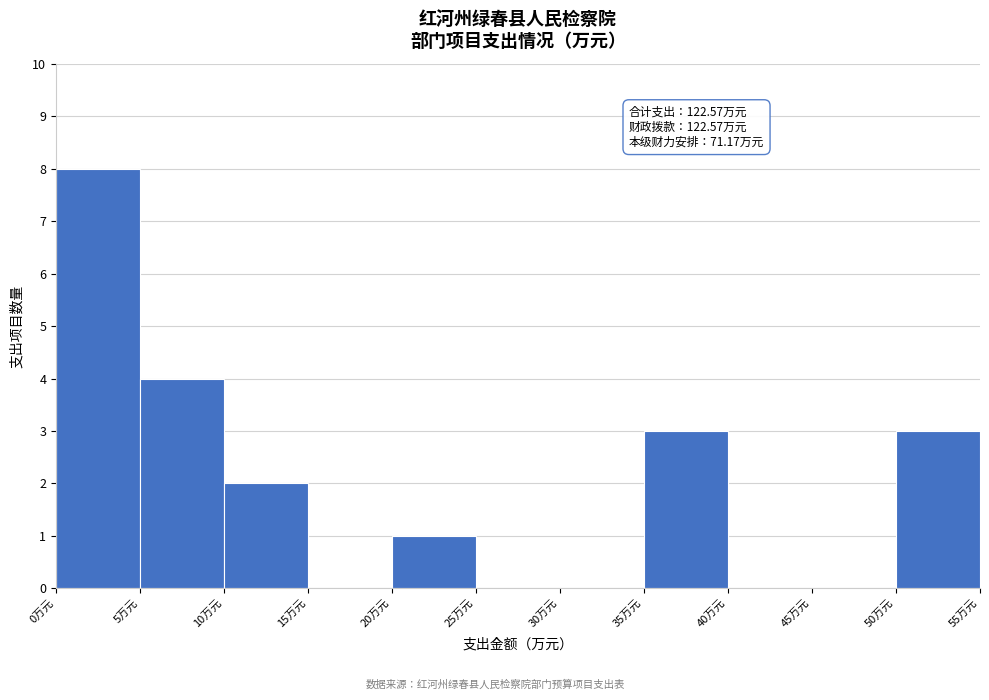

Over which range of the x-axis is the bar tallest?

0 to 5